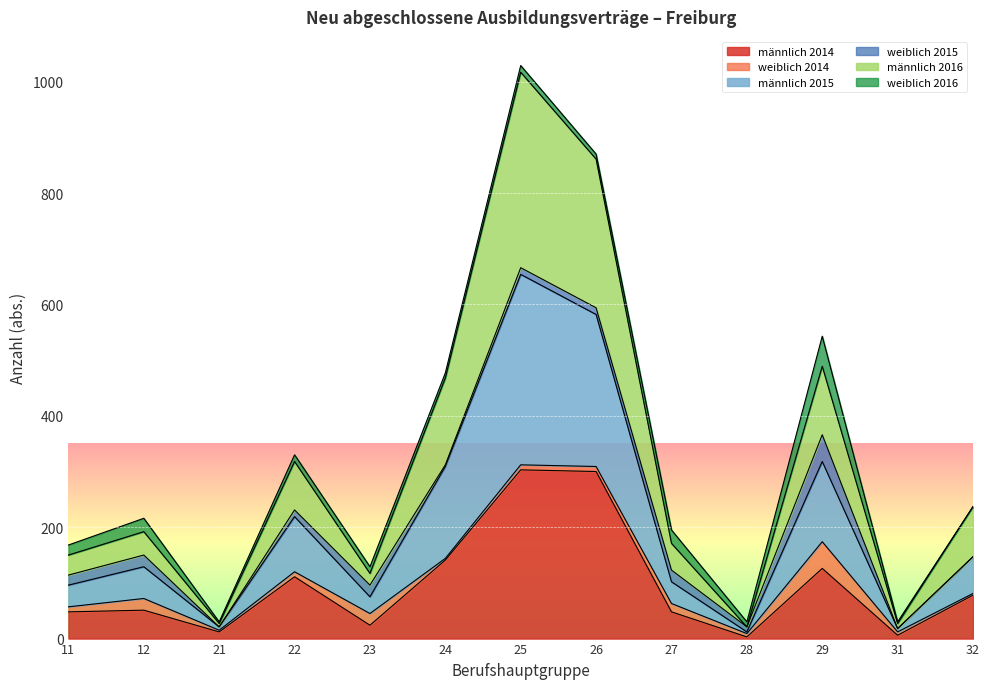

What is the approximate value of männlich 2014 at 25, to the nearest 50?

300